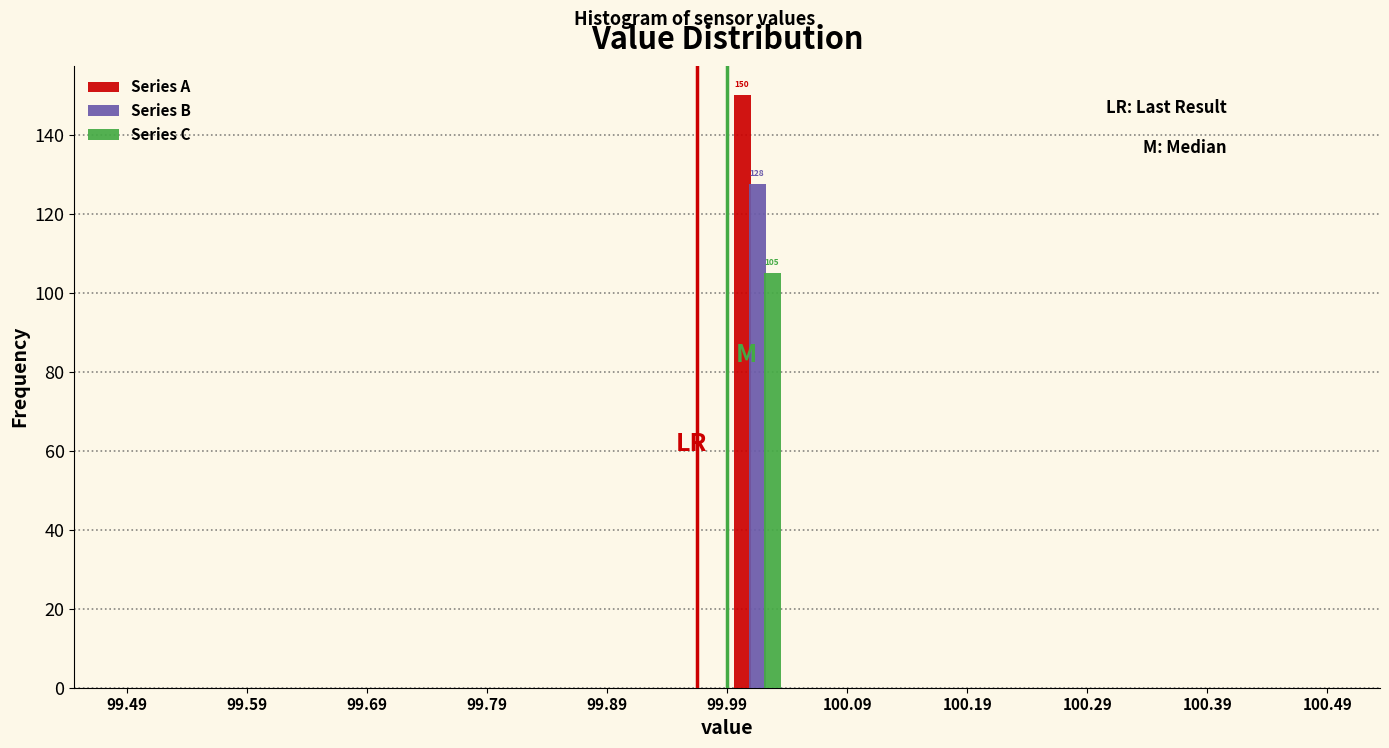

In the Series A series, which range on the x-axis has the tallest bar?

99.99 to 100.04